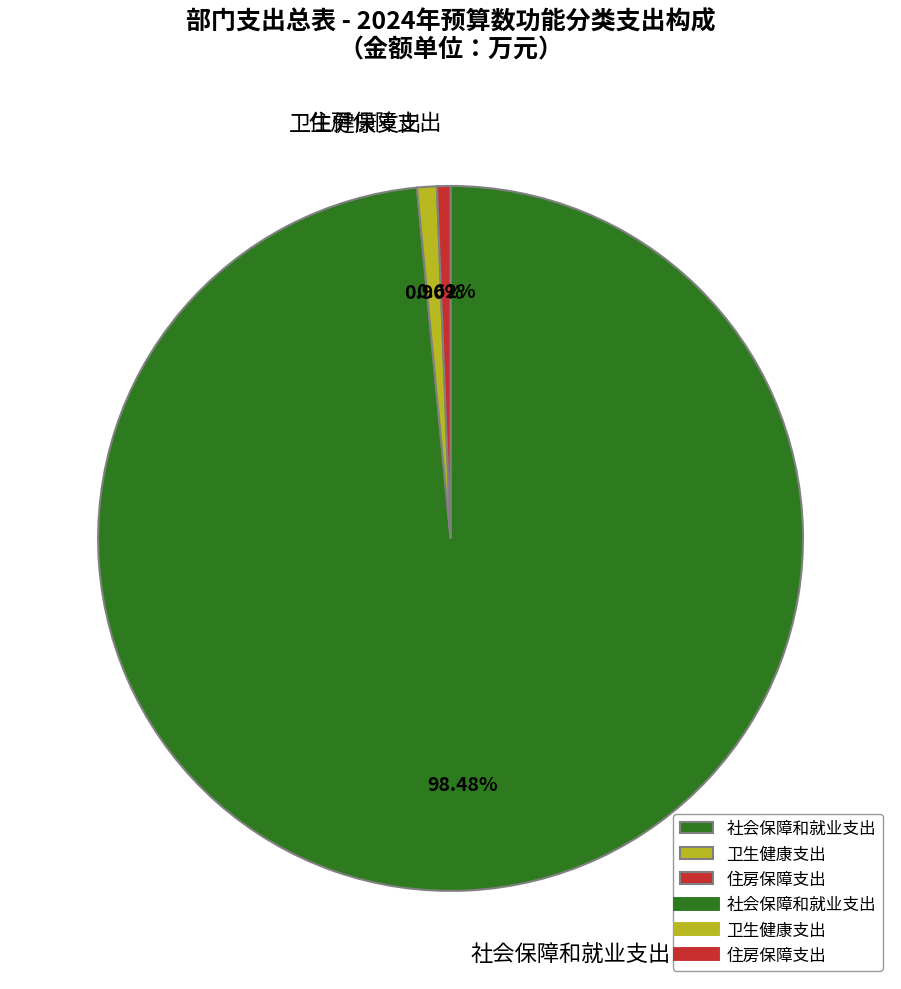

The 住房保障支出 slice represents 8% of the pie. True or false?

False